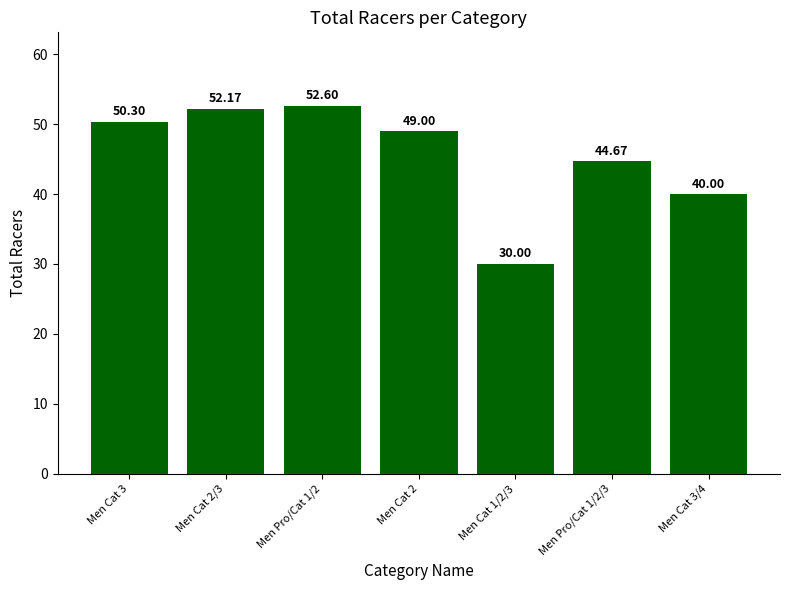

Reading left to right, what are all the values shown in this chart?

Men Cat 3=50.3	Men Cat 2/3=52.2	Men Pro/Cat 1/2=52.6	Men Cat 2=49.0	Men Cat 1/2/3=30.0	Men Pro/Cat 1/2/3=44.7	Men Cat 3/4=40.0